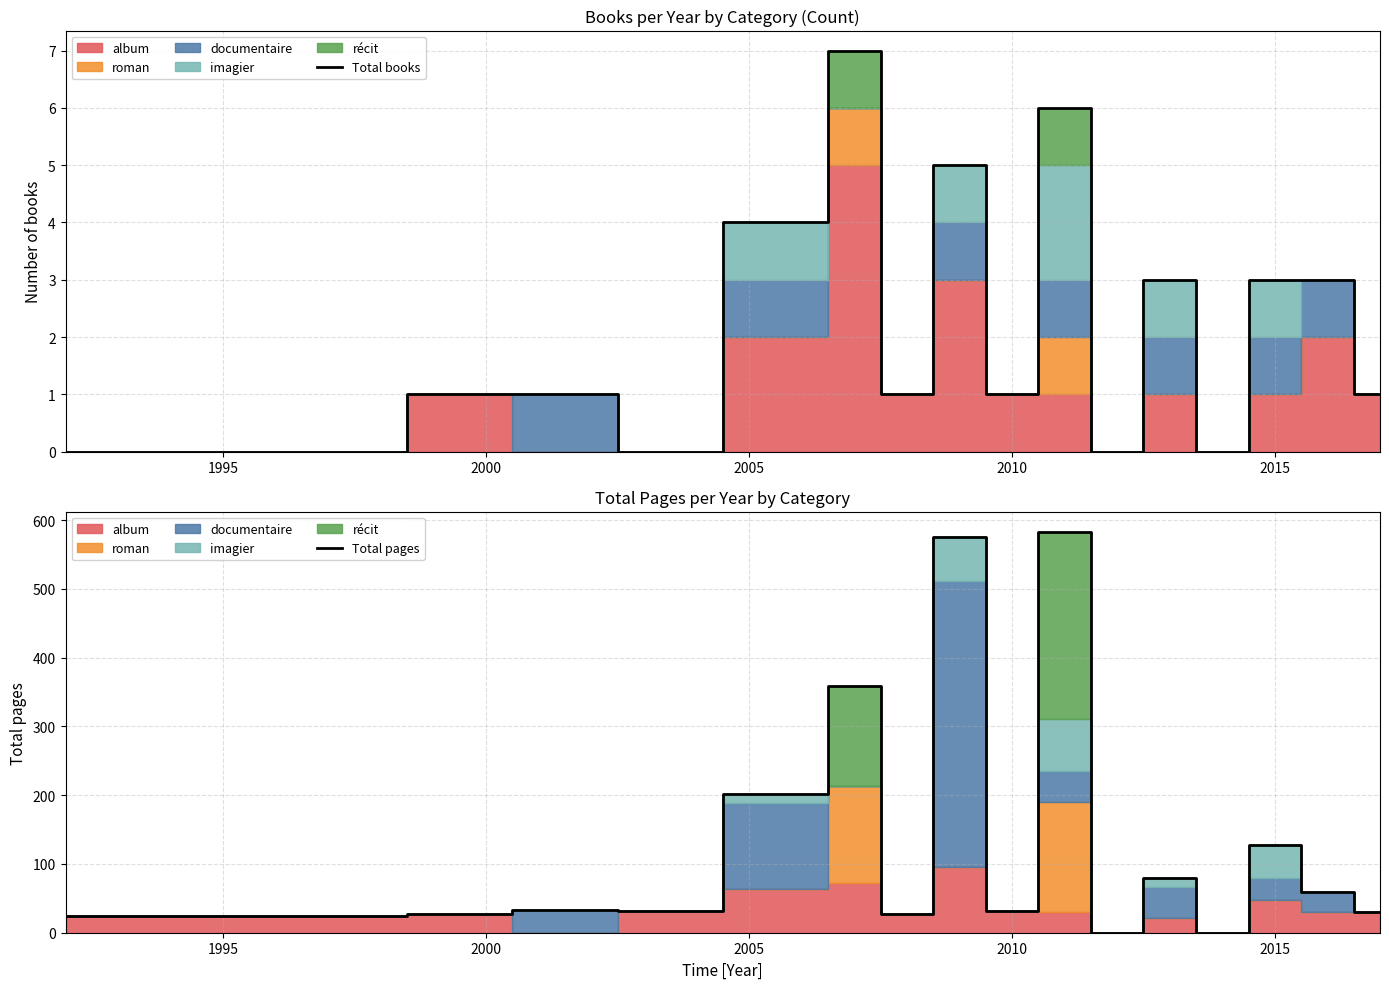

How many Total books values are between 0 and 3?

13